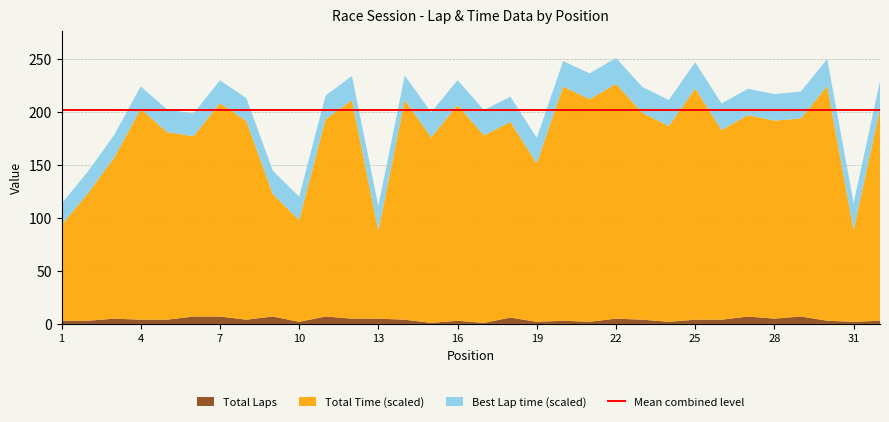

Reading left to right, what are all the values shown in this chart?

Total Laps: 3.0	3.0	5.0	4.0	4.0	7.0	7.0	4.0	7.0	2.0	7.0	5.0	5.0	4.0	1.0	3.0	1.0	6.0	2.0	3.0	2.0	5.0	4.0	2.0	4.0	4.0	7.0	5.0	7.0	3.0	2.0	3.0
Total Time: 452.0	600.0	760.5	993.0	883.6	849.7	1005.6	935.5	577.6	479.4	930.1	1029.8	414.1	1034.2	874.7	1015.9	883.5	922.0	746.6	1104.1	1048.9	1106.2	974.5	922.3	1089.8	894.3	948.9	933.3	932.9	1106.0	431.9	999.0
Best Lap time: 99.8	103.7	105.8	106.6	106.7	107.0	107.4	108.7	109.7	110.2	110.5	114.1	116.4	116.6	117.3	117.9	119.1	119.2	119.7	119.7	121.9	122.1	122.3	122.9	123.5	124.5	124.6	124.9	127.3	127.3	128.0	130.0